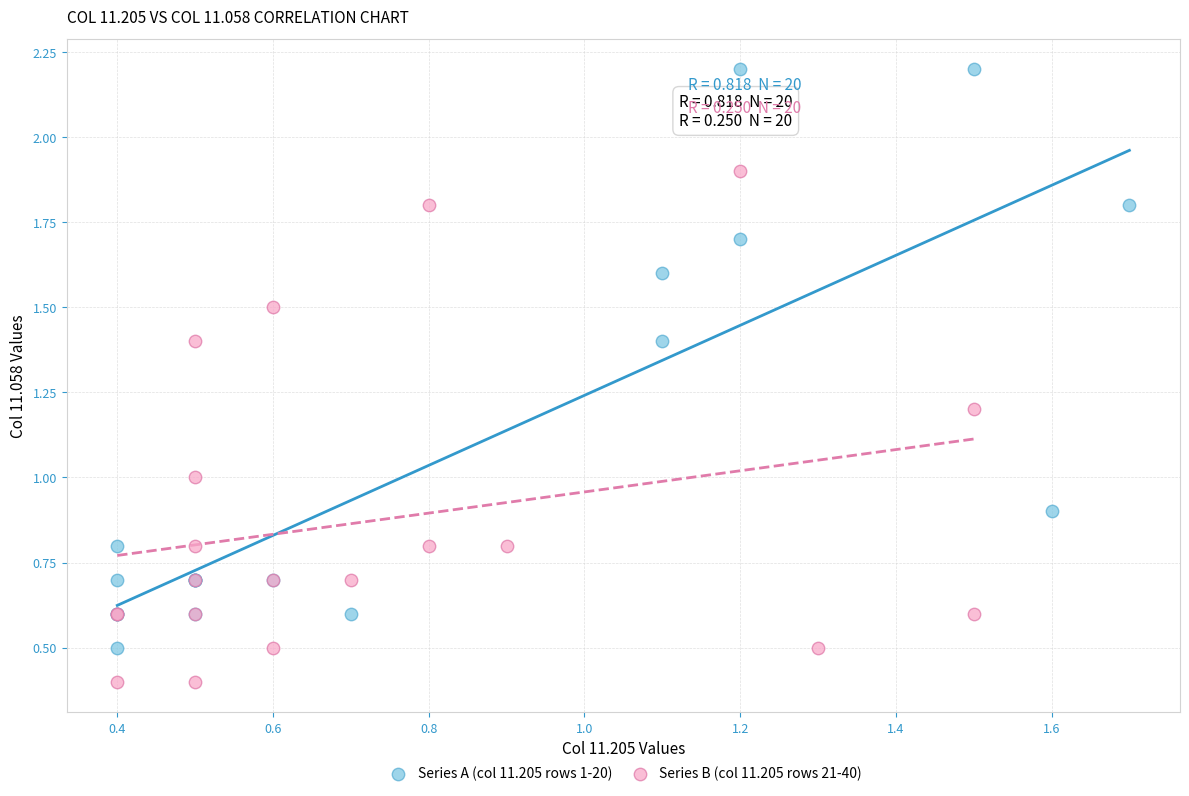

What are all the series names shown in the legend?

Series A (col 11.205 rows 1-20), Series B (col 11.205 rows 21-40)